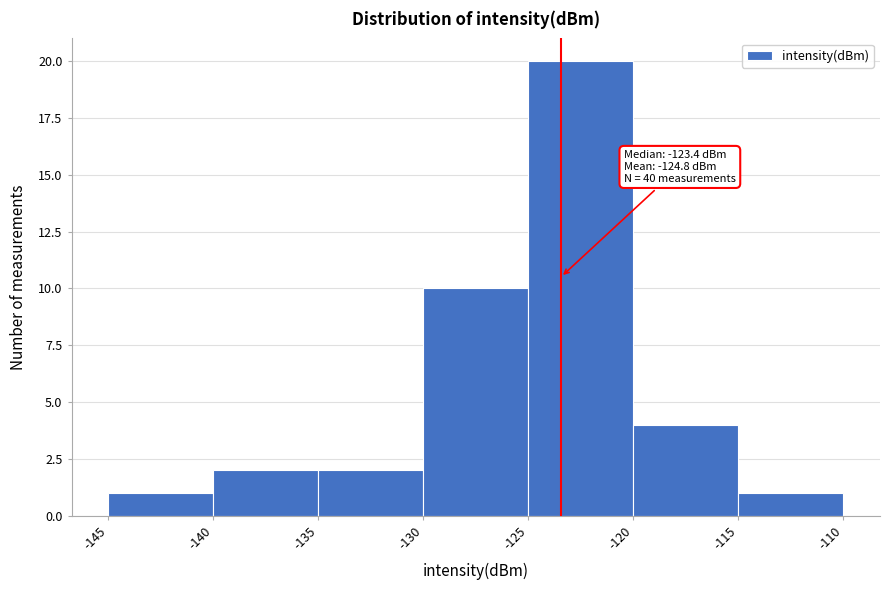

Over which range of the x-axis is the bar tallest?

-125 to -120